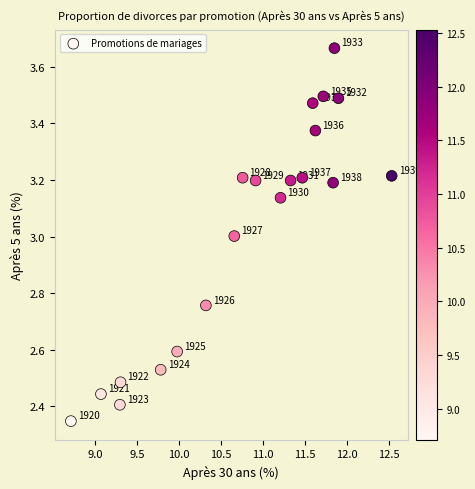

What is the range of X values (max minus min)?

3.8